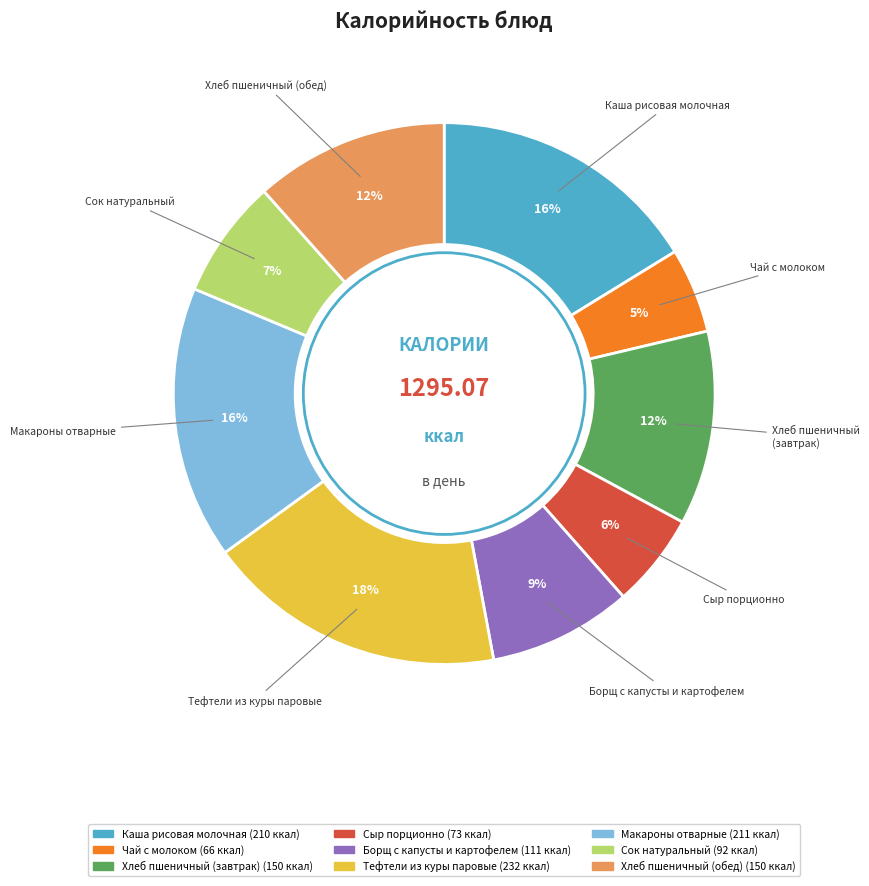

Does any single category account for the majority?

No